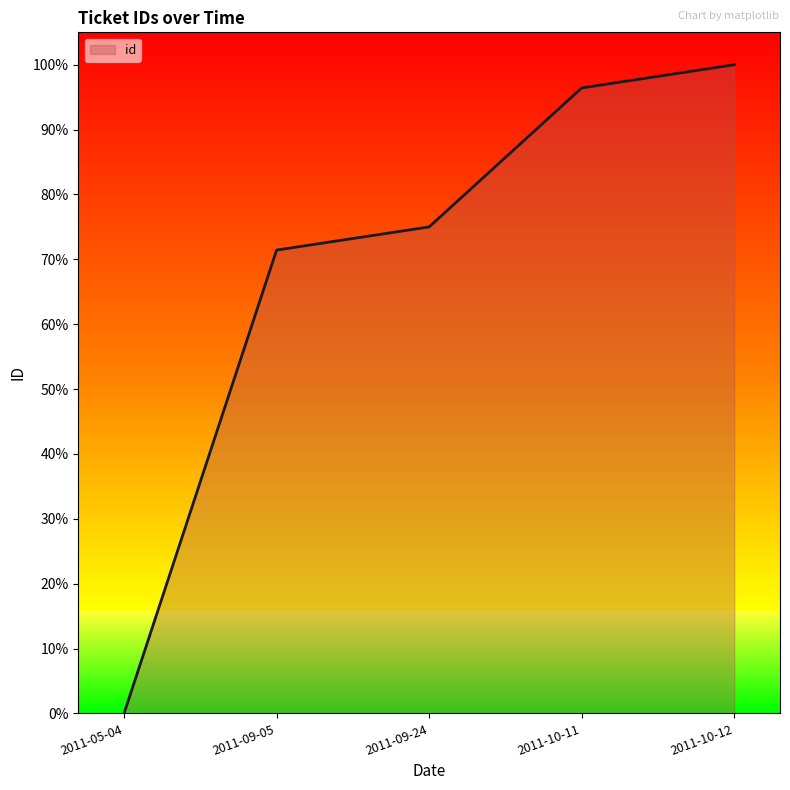

Where is the data nearest to the value 50?

2011-09-05